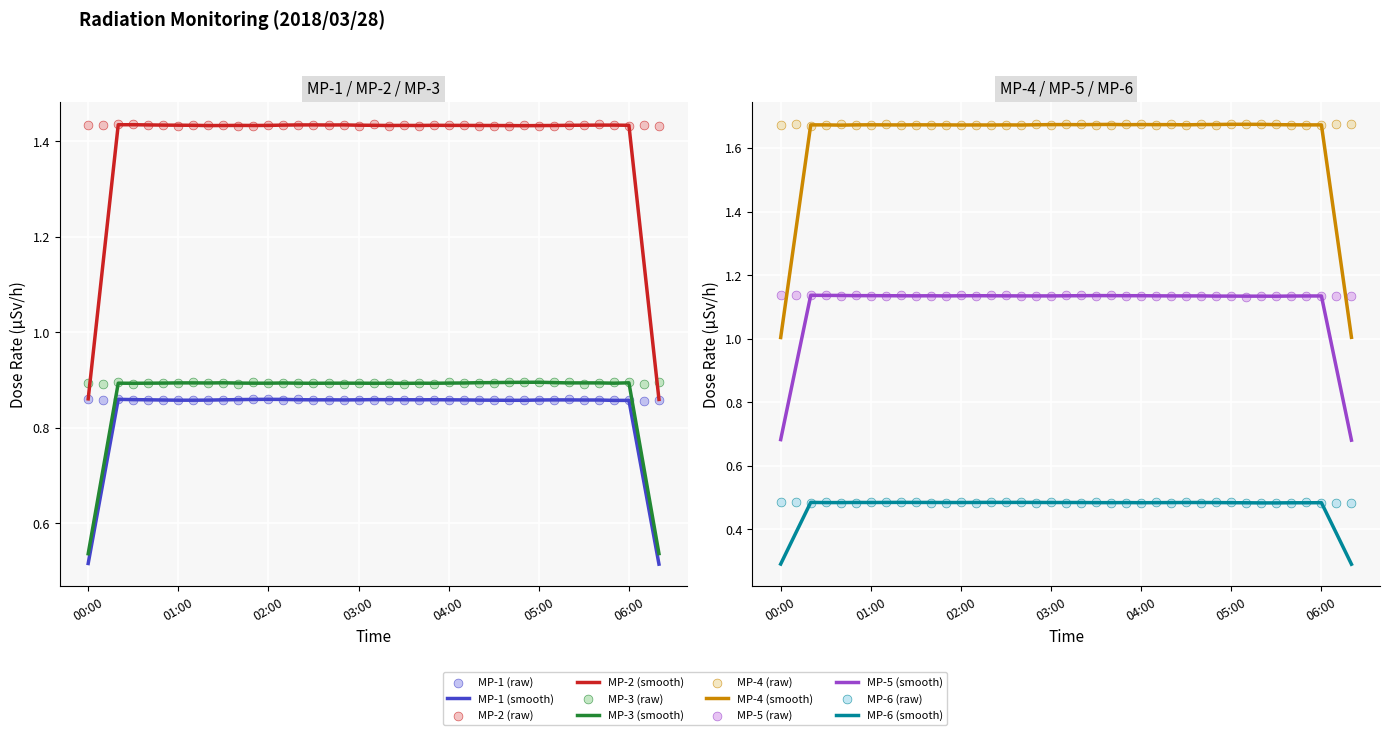

Which series has the largest Y range (max minus min)?

MP-4